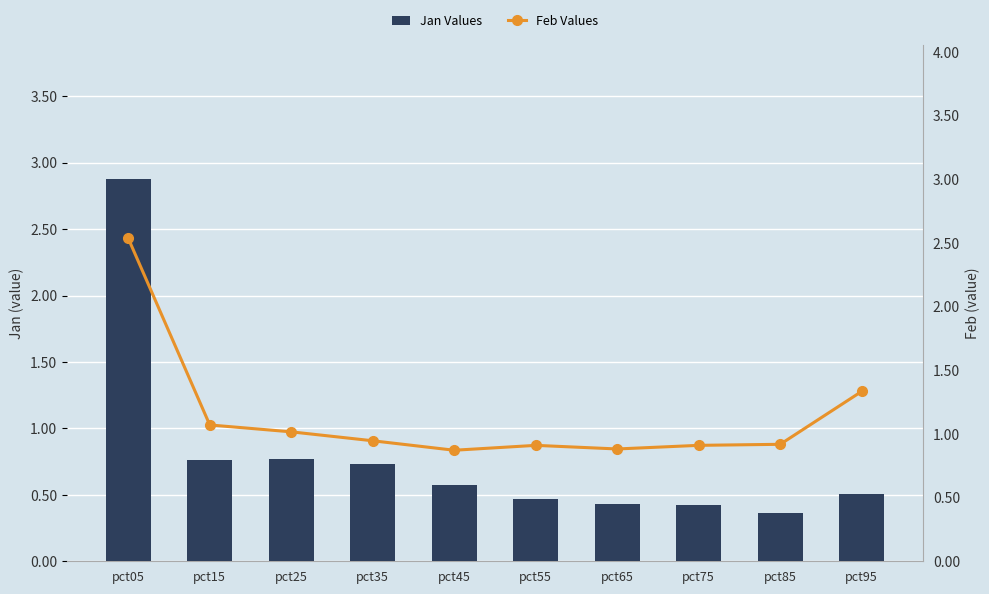

What is the difference between the maximum and minimum values in the Jan Values series?

2.5